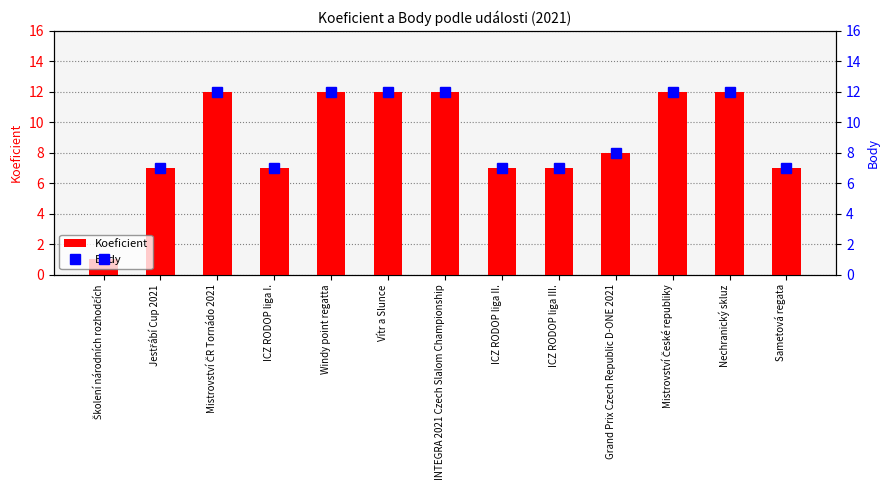

What is the smallest value displayed?

1